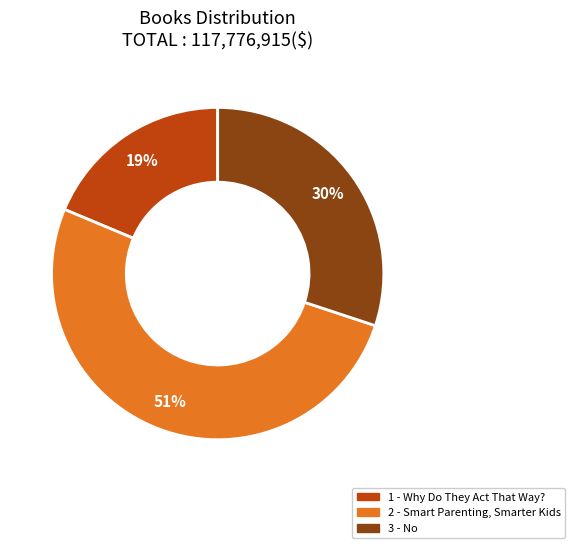

Does 2 - Smart Parenting, Smarter Kids represent more than half of the total?

Yes